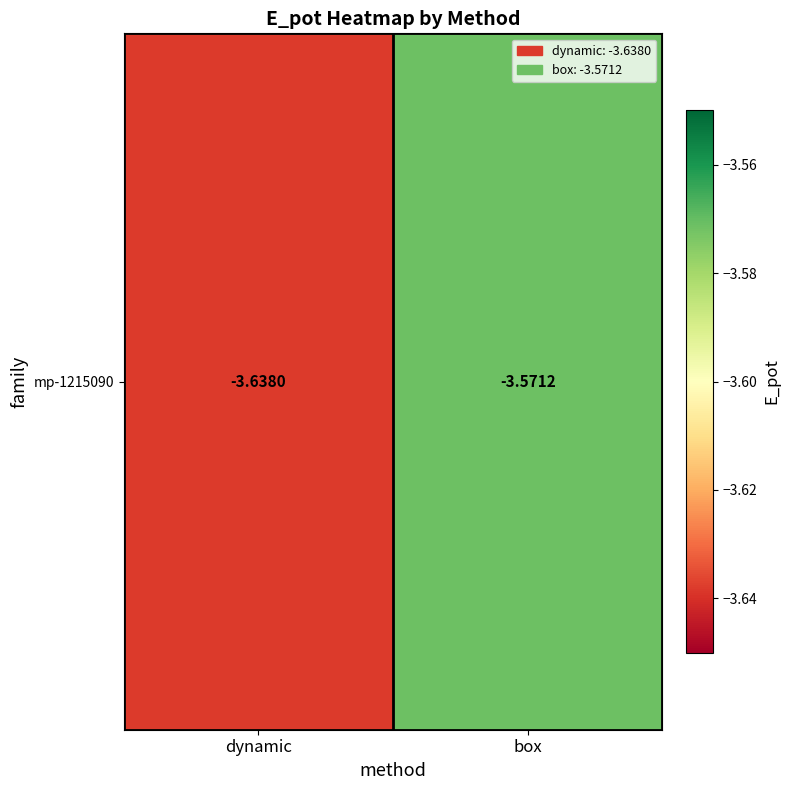

What is the smallest value displayed?

-3.6